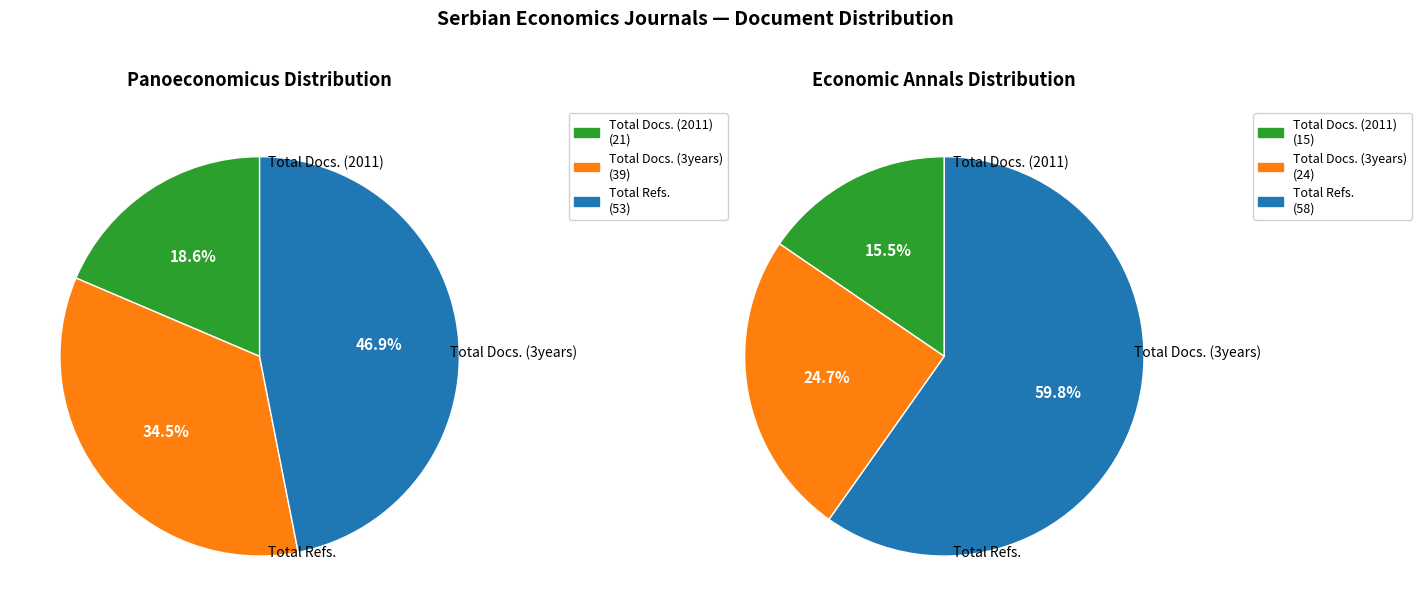

Which series changed the most between Total Docs. (2011) and Total Refs.?

Economic Annals